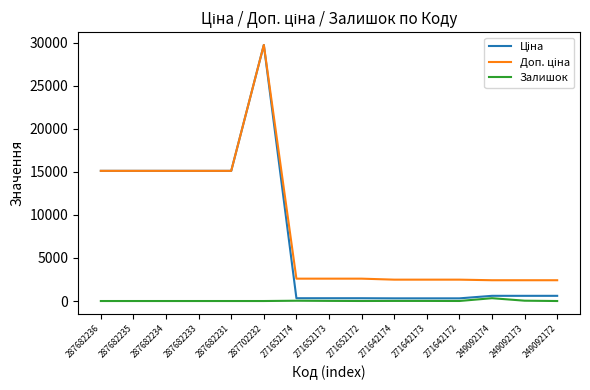

True or false: Залишок has a value of 34.0 at 271652174.

True